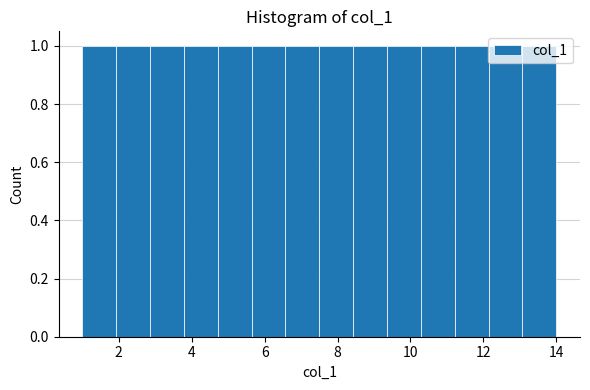

What is the height of the bar covering 6.6 to 7.6 on the x-axis? Neither the bar edges nor the heights are printed on the chart, so give them approximately, as read against the axes.

1